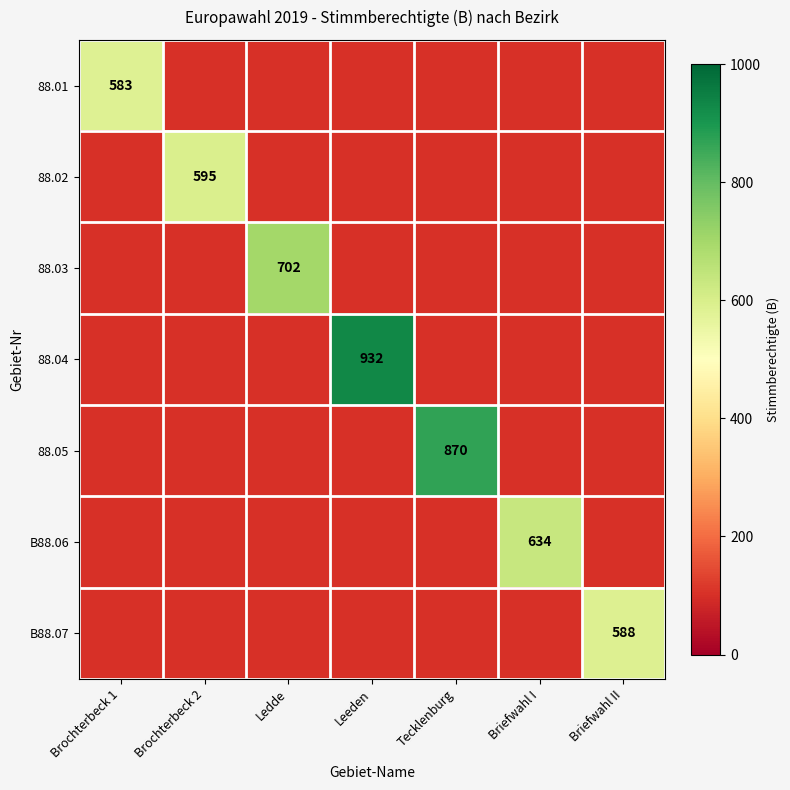

True or false: 88.05 has a value of 1372 at Tecklenburg.

False